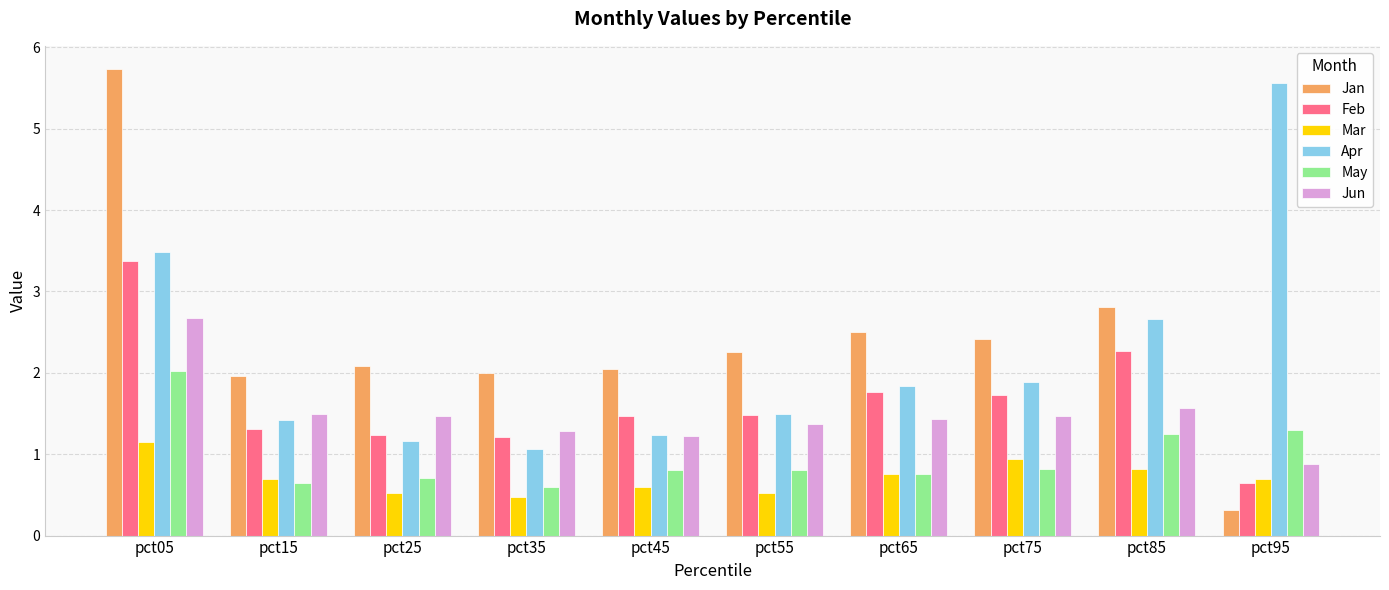

What are all the series names shown in the legend?

Jan, Feb, Mar, Apr, May, Jun